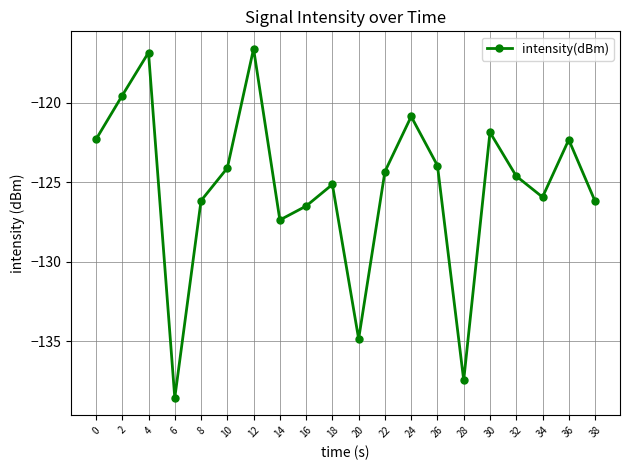

Where is the first local minimum?

6